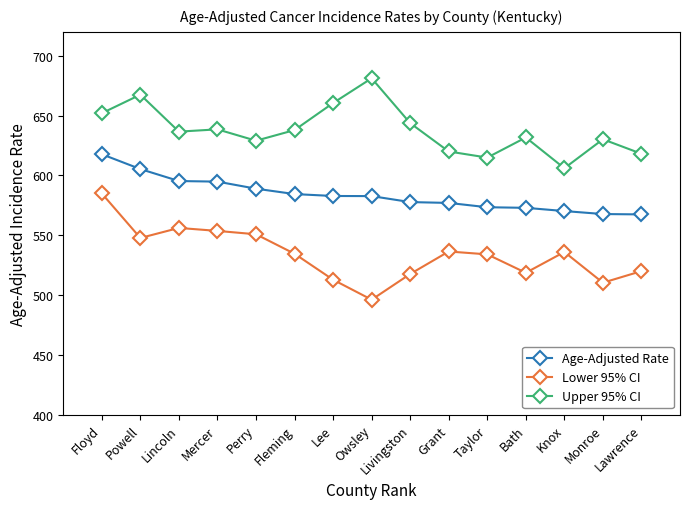

Is the value of Lower 95% CI at Grant greater than the value of Age-Adjusted Rate at Lincoln?

No